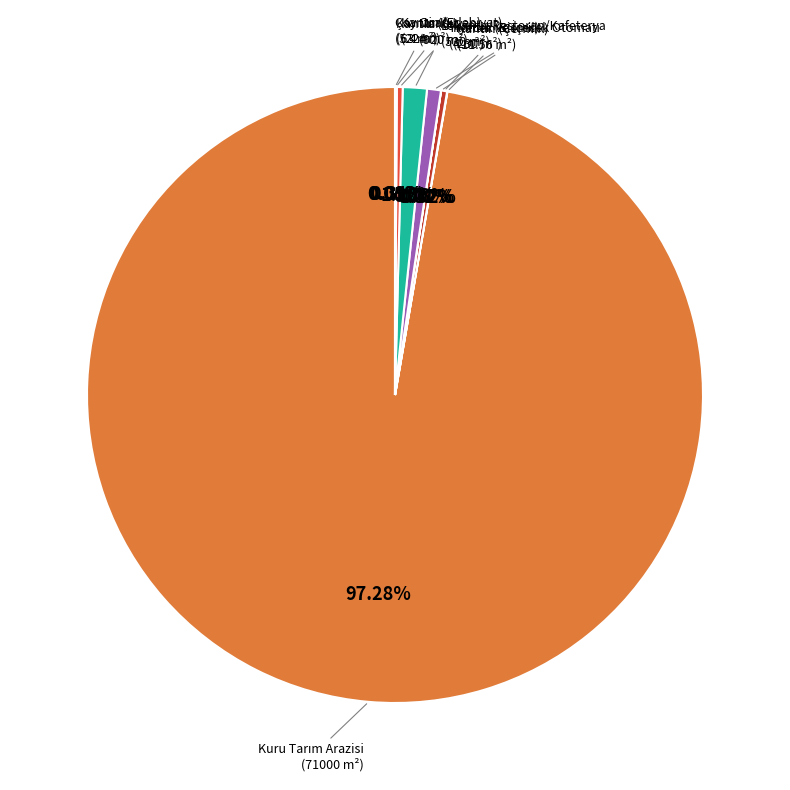

Is there a majority slice in this chart?

Yes